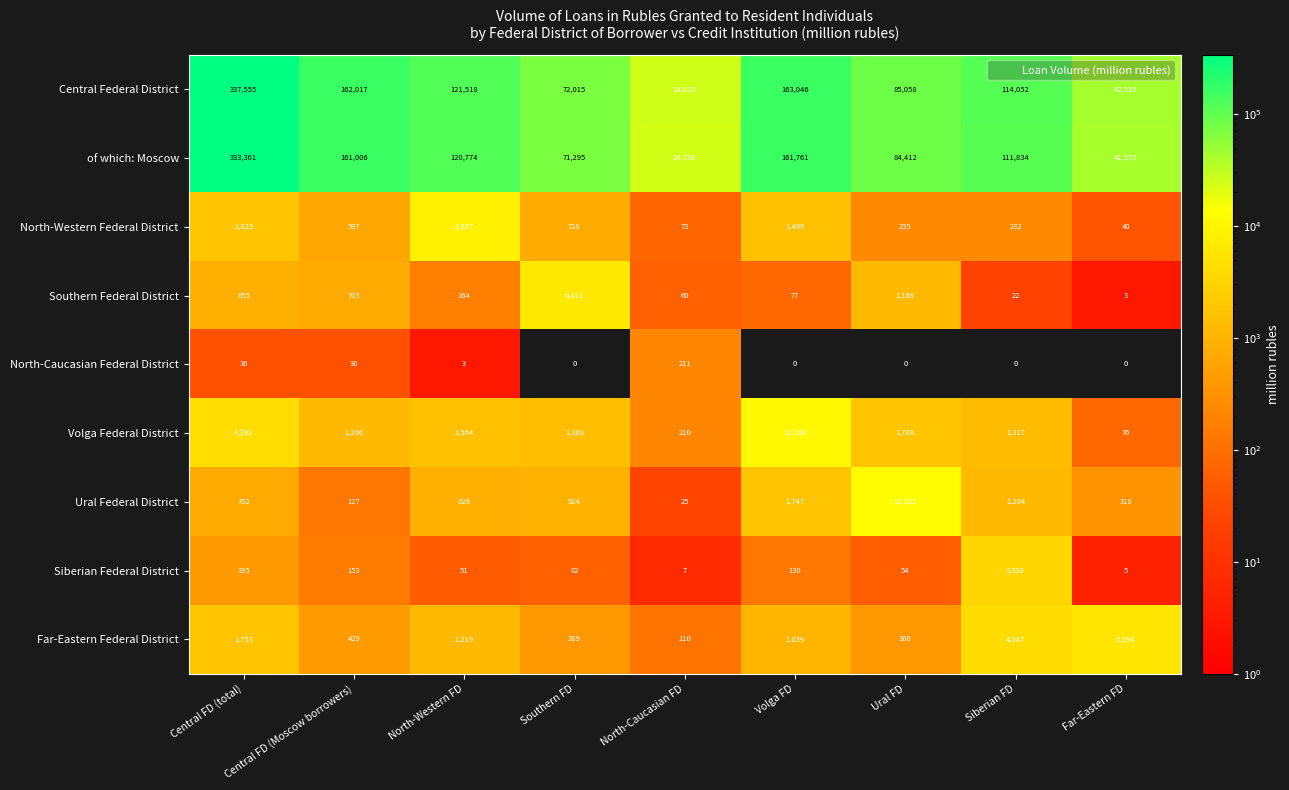

True or false: of which: Moscow has a value of 38601 at Southern FD.

False